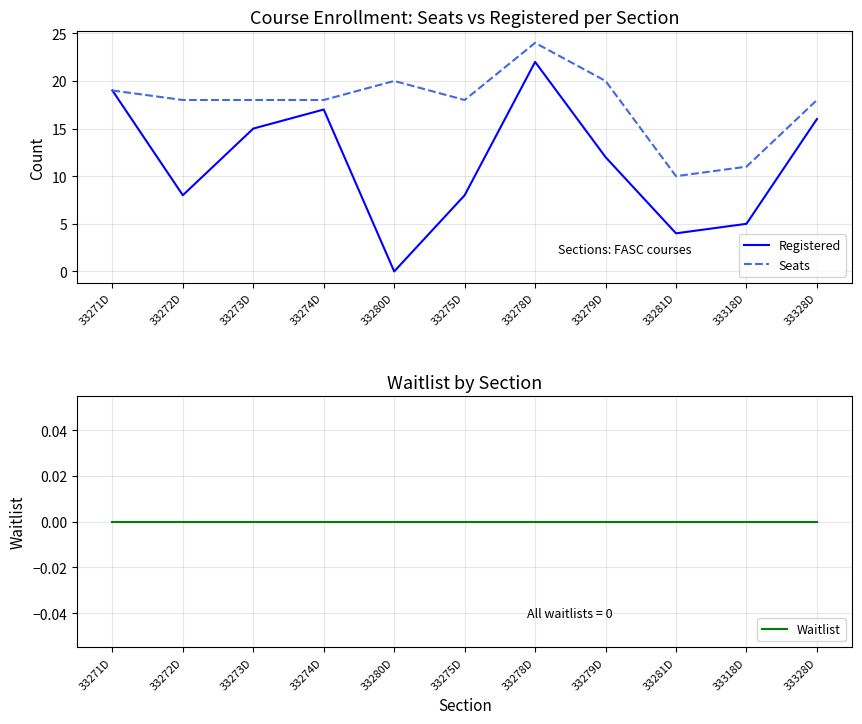

At 33280D, list the series in order from largest to smallest.

Seats, Registered, Waitlist